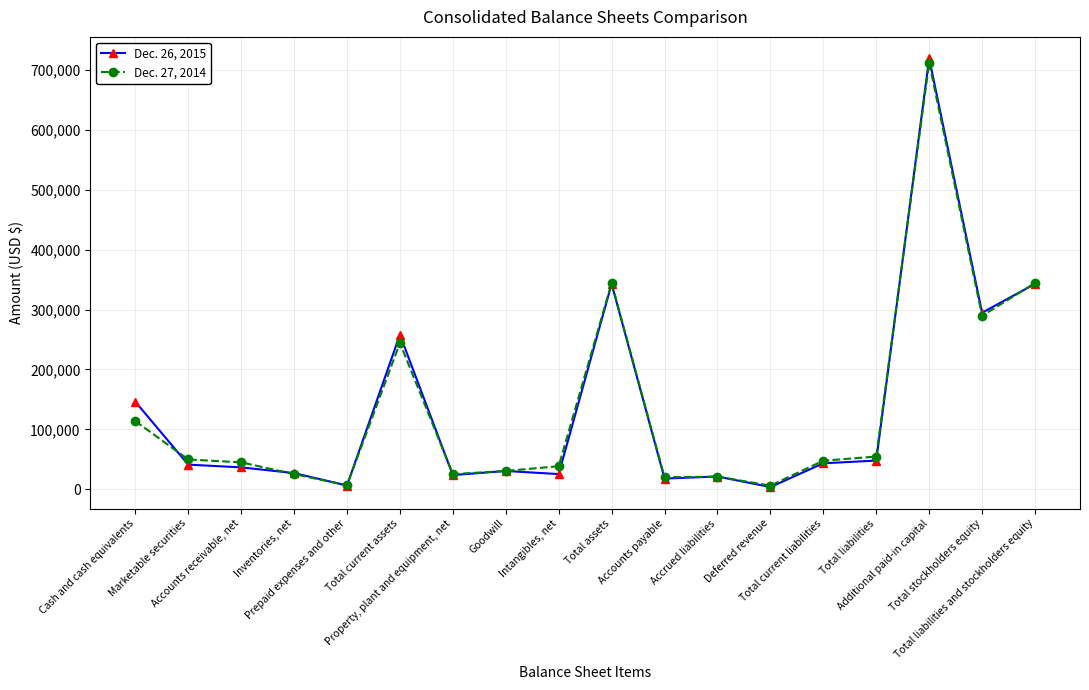

True or false: Dec. 26, 2015 has a value of 342723 at Total liabilities and stockholders equity.

True